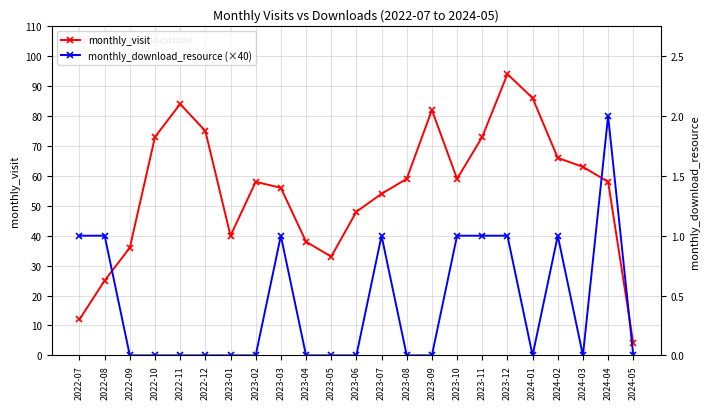

What are all the series names shown in the legend?

monthly_visit, monthly_download_resource (×40)